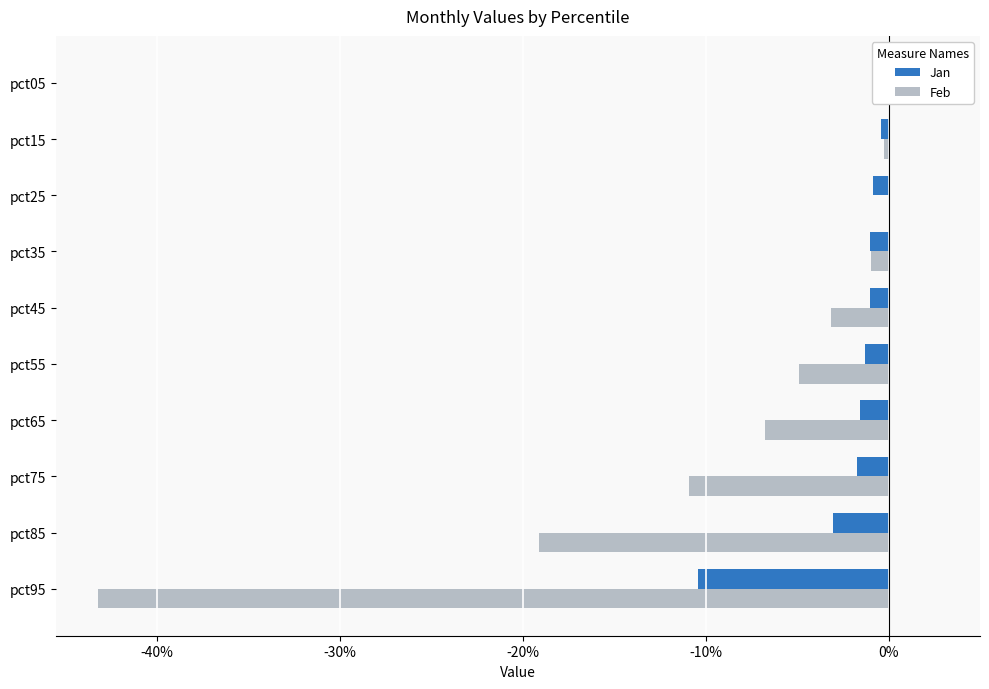

Rank the series by their average value, from lowest to highest.

Feb, Jan